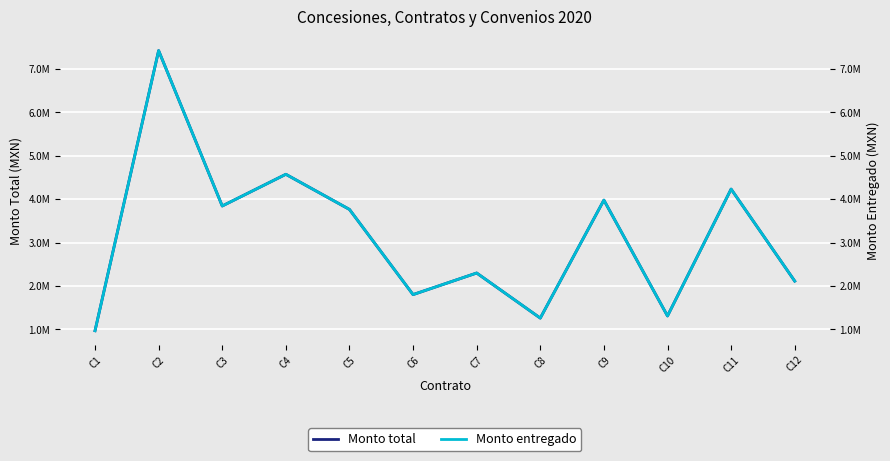

Between C1 and C6, which series saw the biggest shift?

Monto total